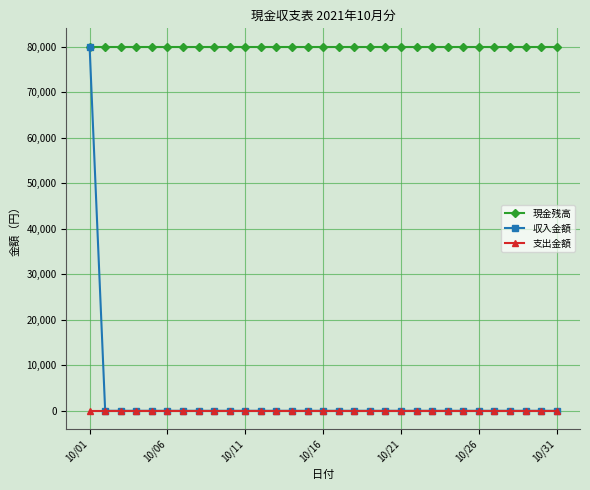

Which series has the widest spread of values?

収入金額